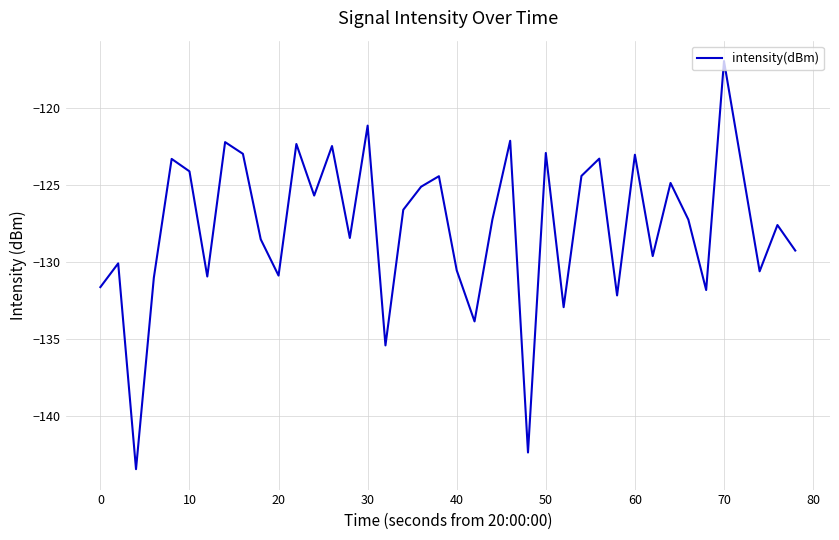

How many lines are shown in the chart?

1